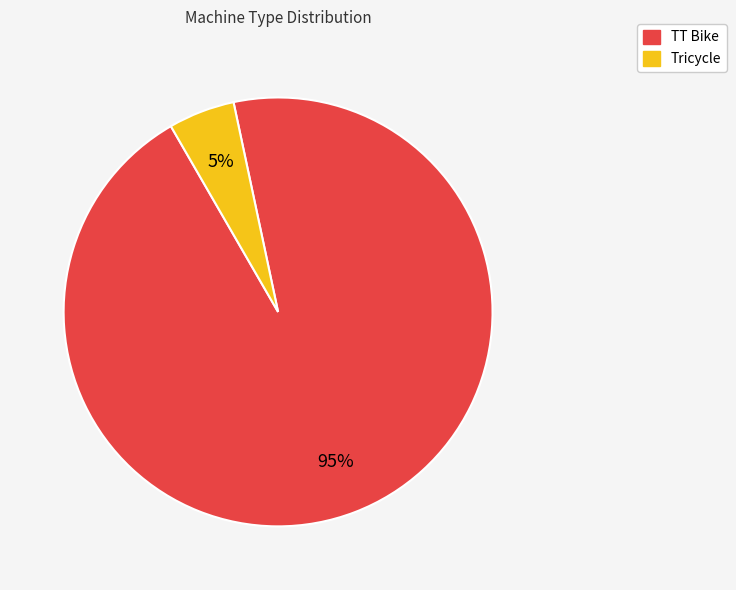

Approximately how many times larger is the value at TT Bike compared to Tricycle?

19.0